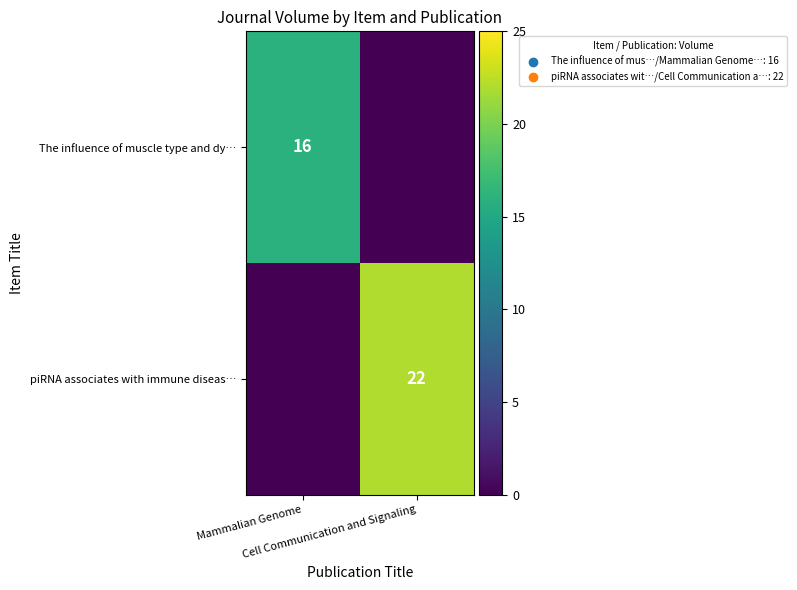

At Mammalian Genome, list the series in order from smallest to largest.

piRNA associates with immune diseas…, The influence of muscle type and dy…